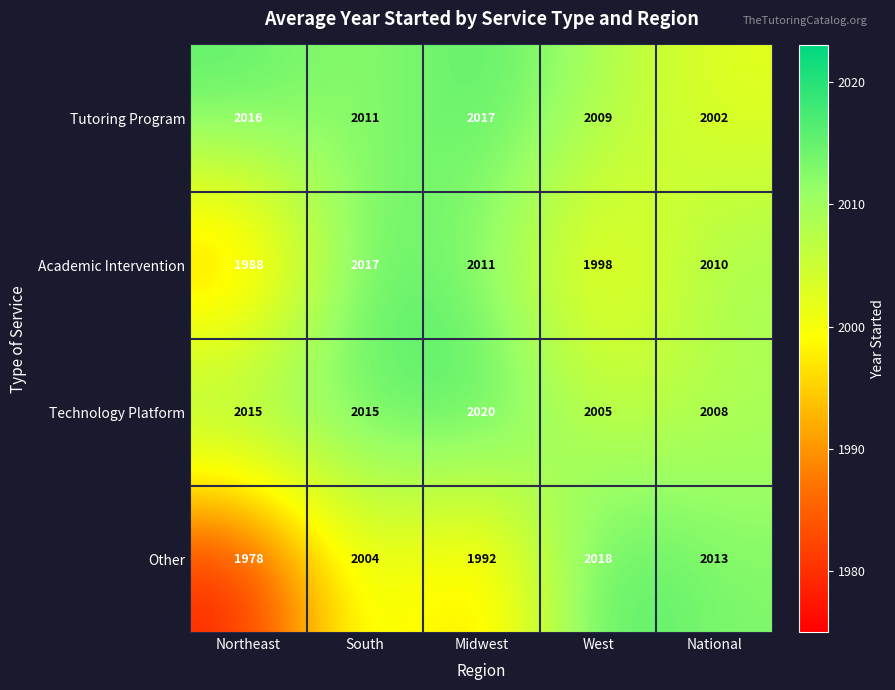

What is the total value across all series at Northeast?

7997